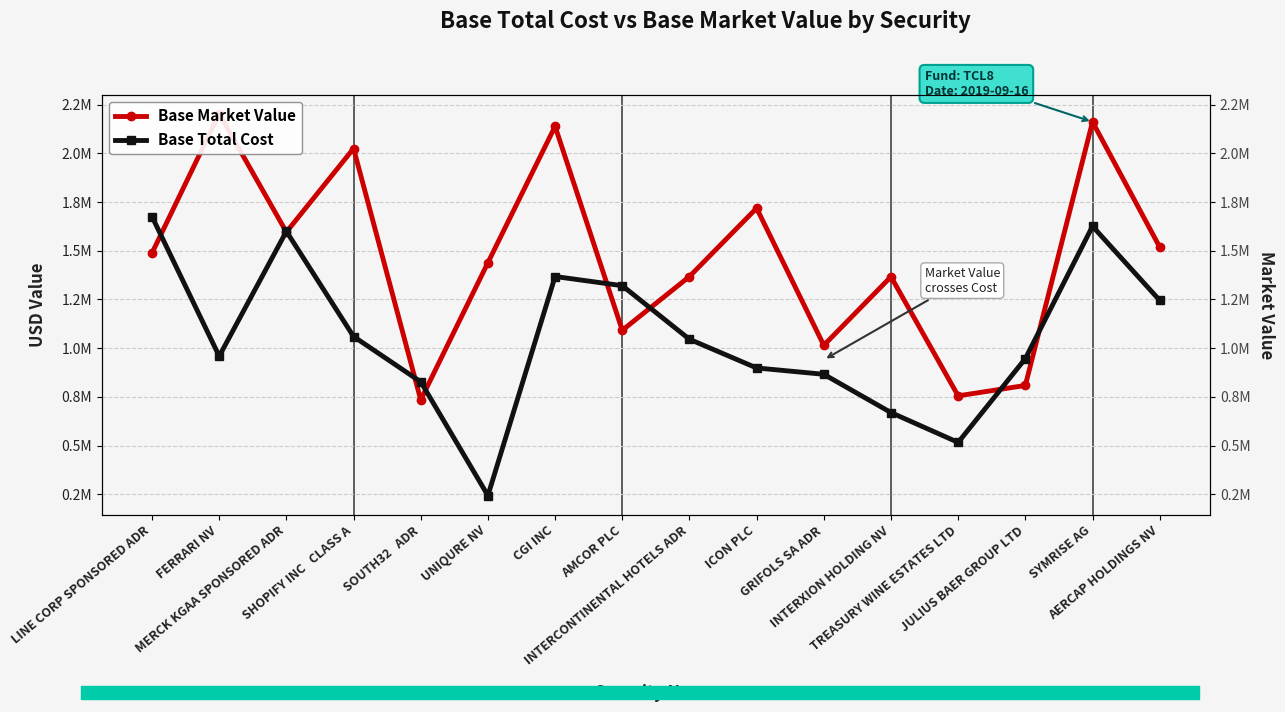

Where is Base Total Cost nearest to the value 959032?

FERRARI NV